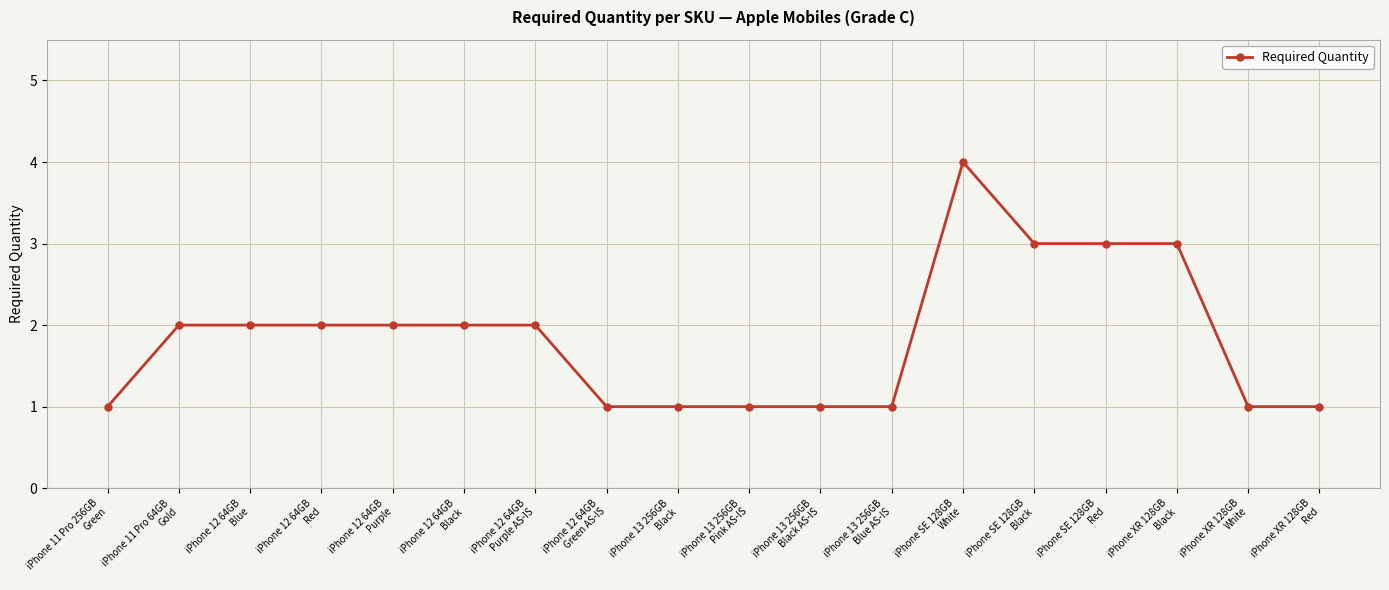

Is it true that the value at iPhone SE 128GB
Black is 3?

True